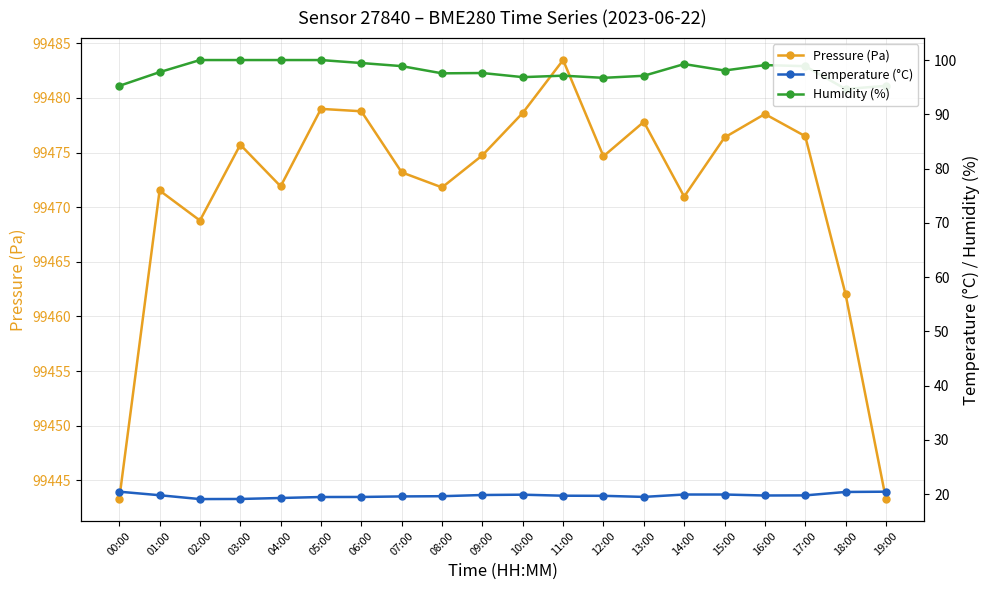

Which series has the largest total across all categories?

Pressure (Pa)